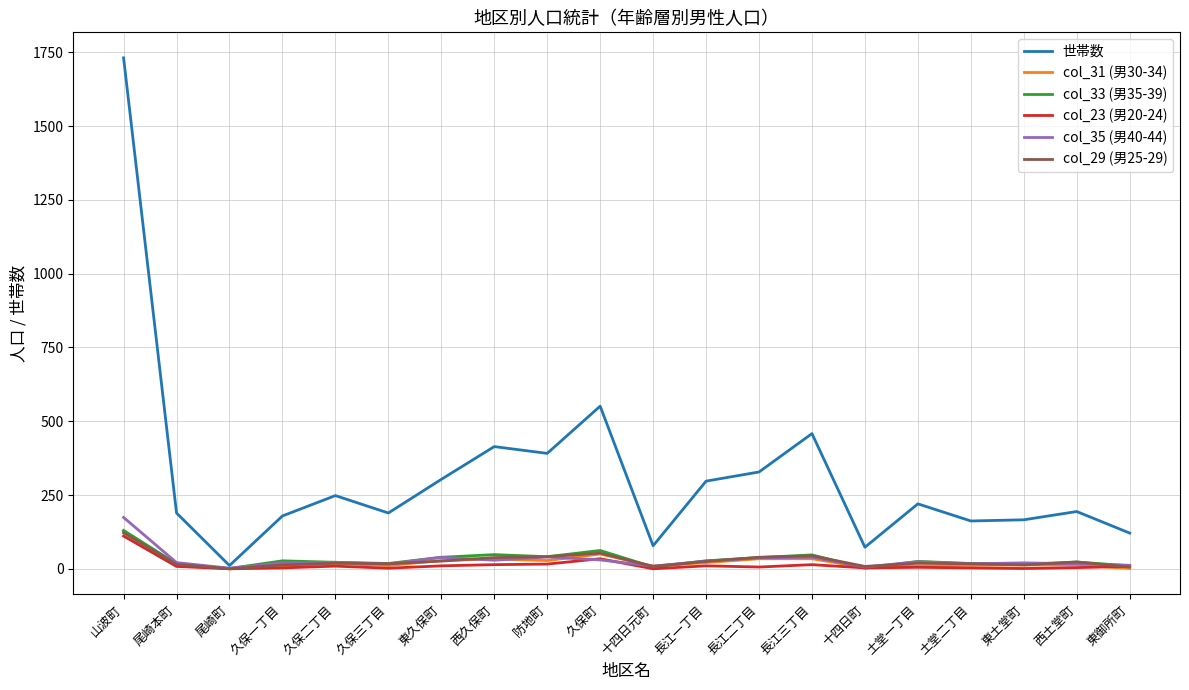

Which series has the largest total across all categories?

世帯数